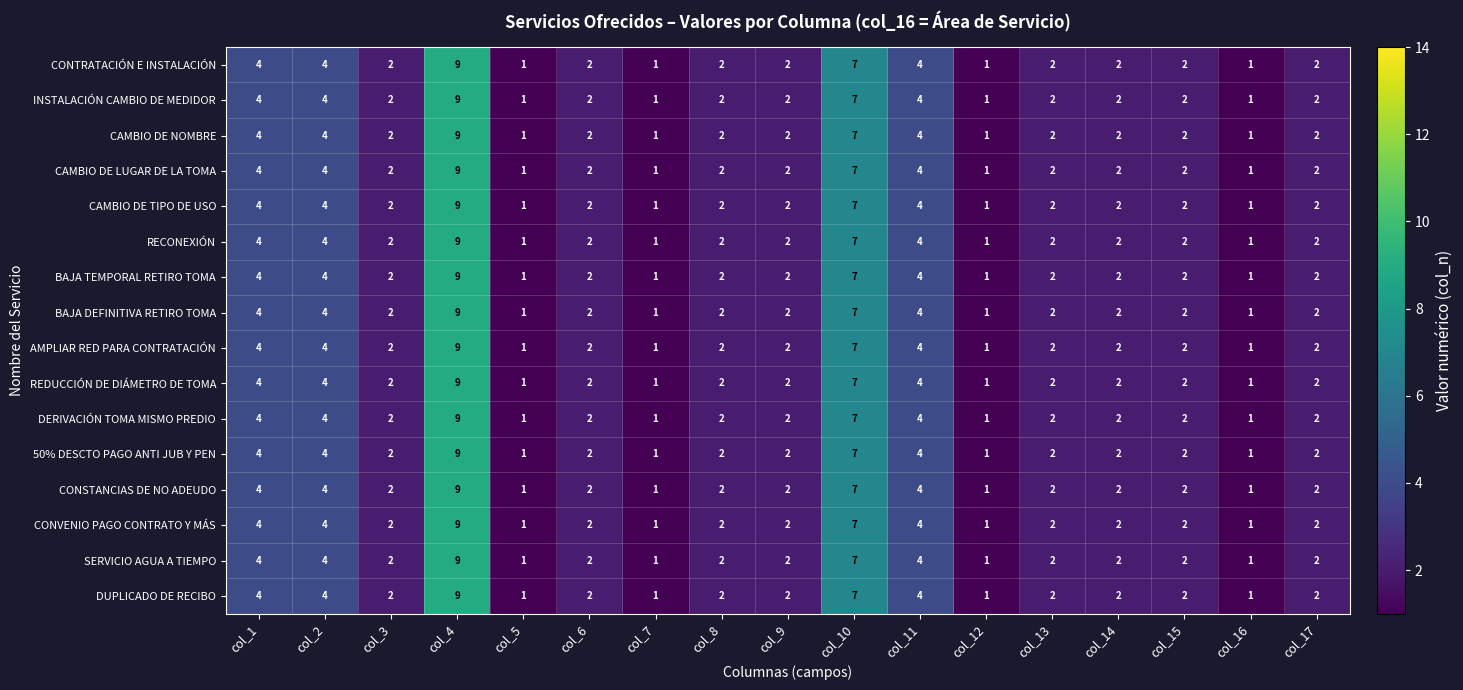

At which label does INSTALACIÓN CAMBIO DE MEDIDOR first exceed 2?

col_1